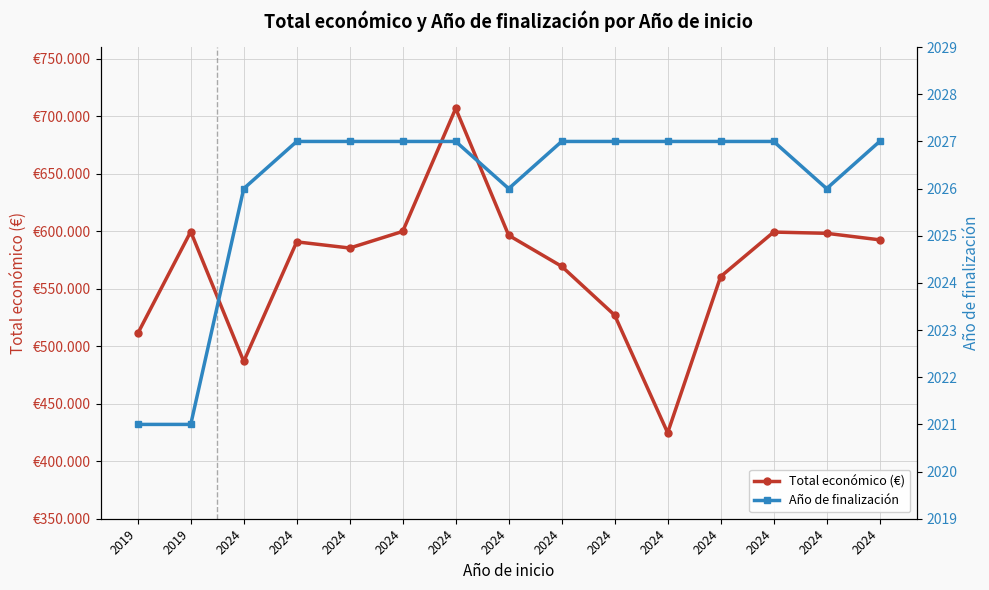

What is the difference between the maximum and minimum values in the Año de finalización series?

6